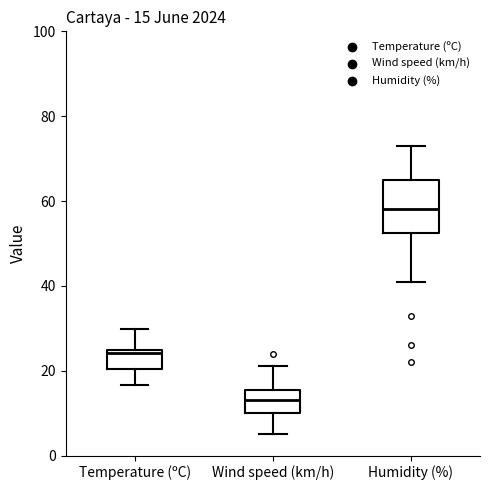

Comparing the boxes themselves (not the whiskers), which one is the tallest?

Humidity (%)